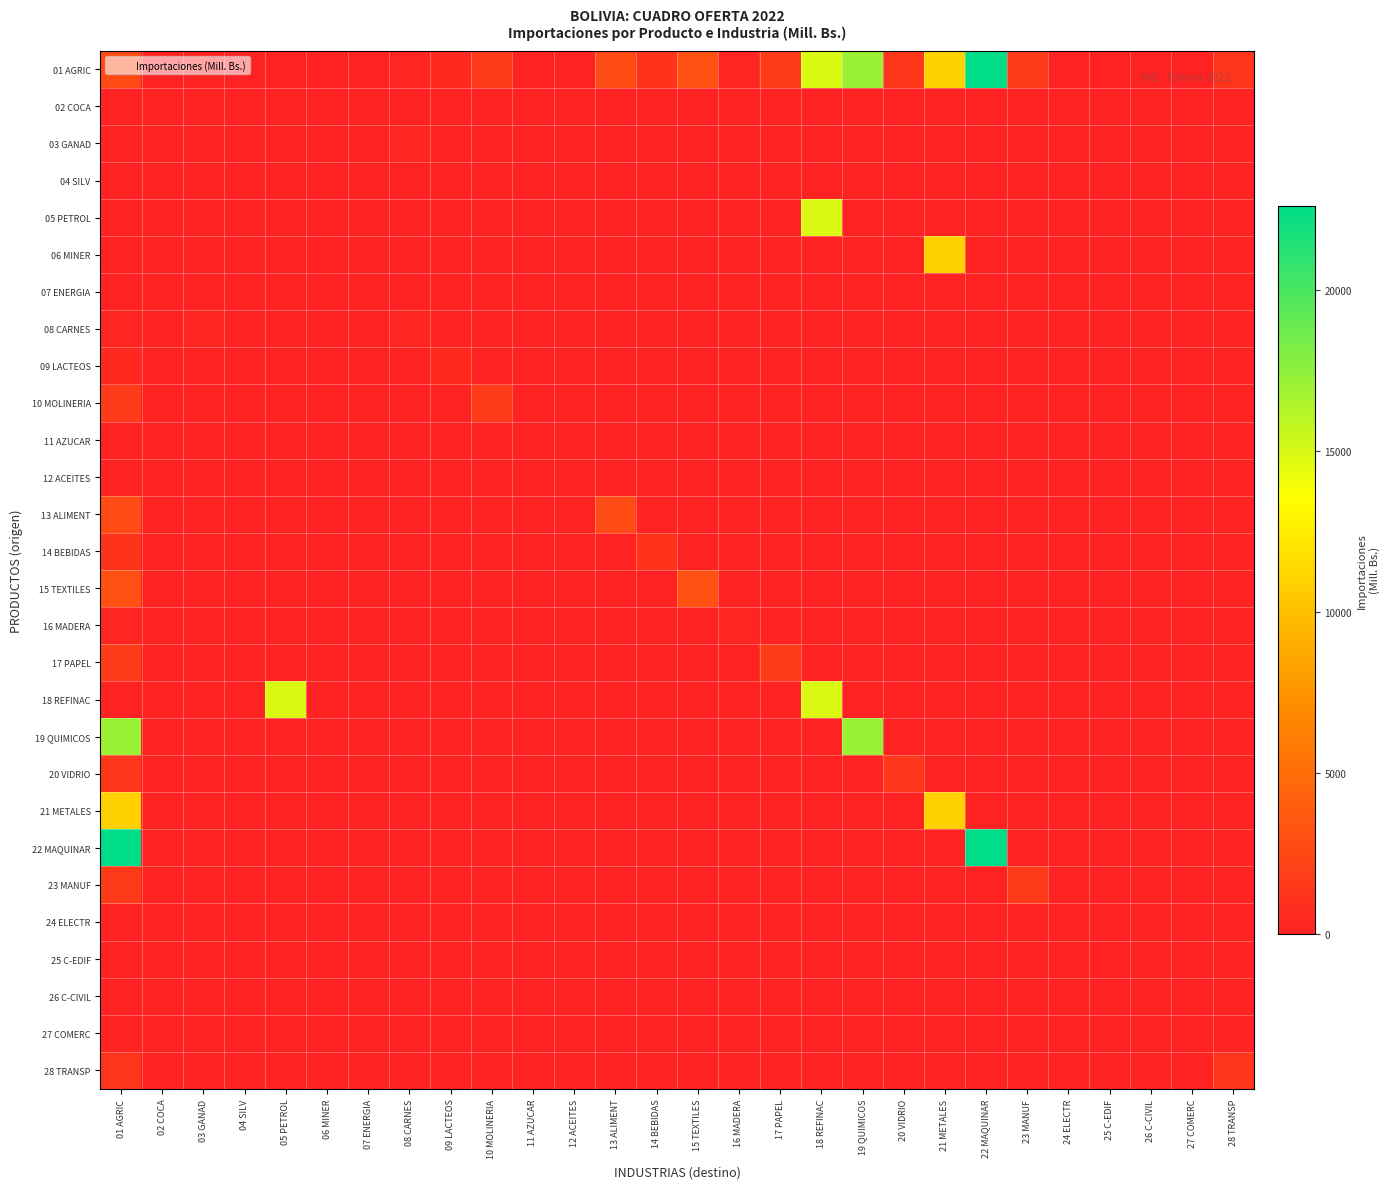

What is the spread (max minus min) of values at 25 C-EDIF?

60.9